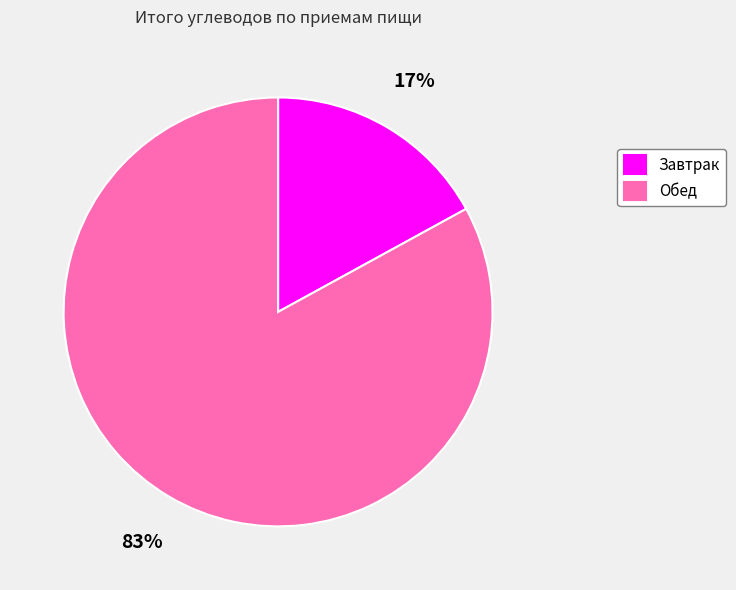

Count the number of slices in the pie.

2